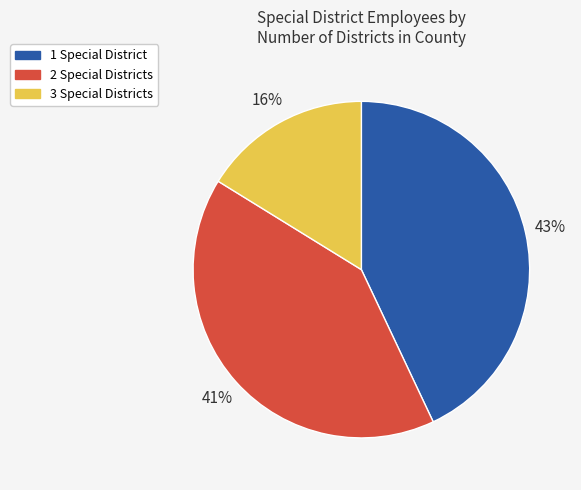

What is the largest slice in the pie chart?

1 Special District